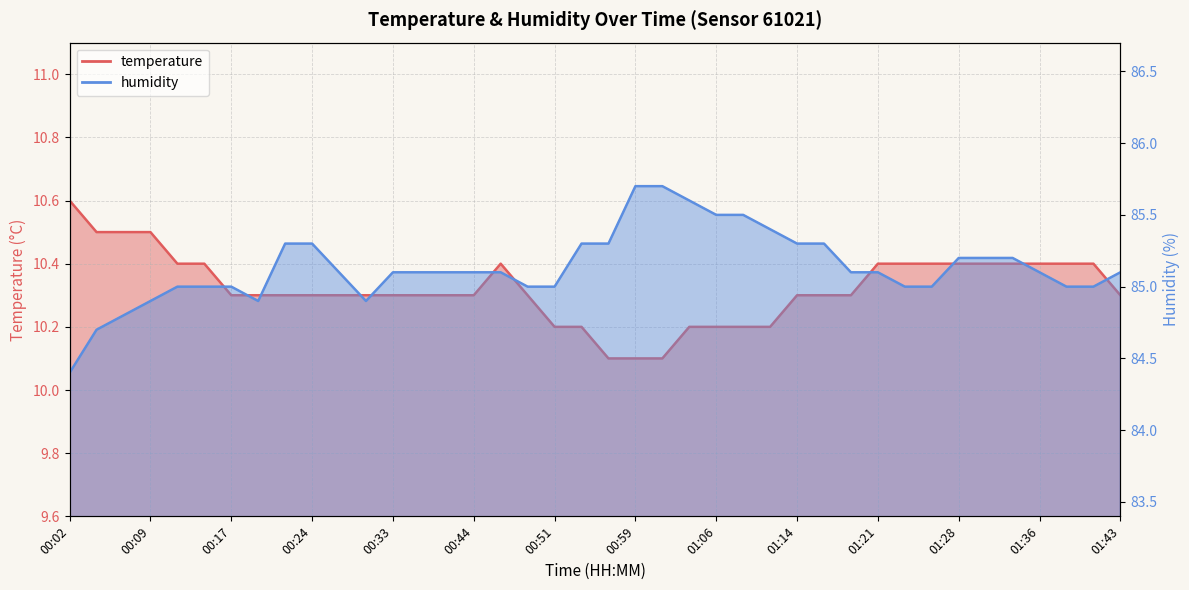

True or false: temperature and humidity cross at least once.

False